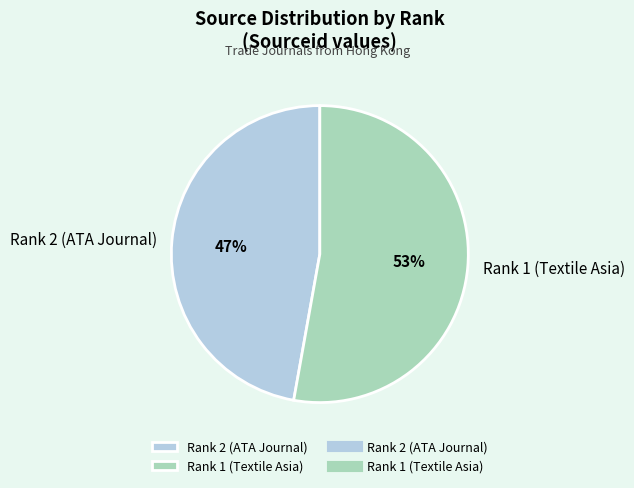

What is the ratio of the value at Rank 2 (ATA Journal) to the value at Rank 1 (Textile Asia)?

0.9